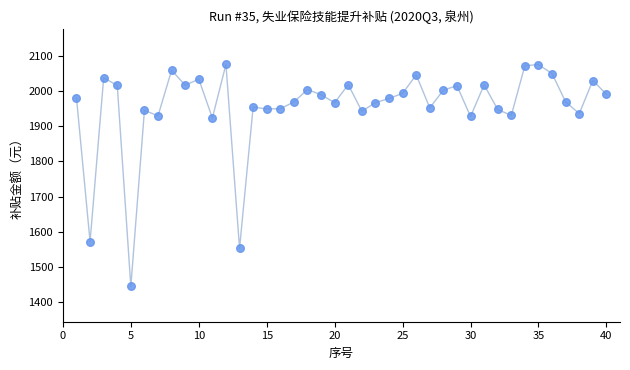

What is the range of X values (max minus min)?

39.0